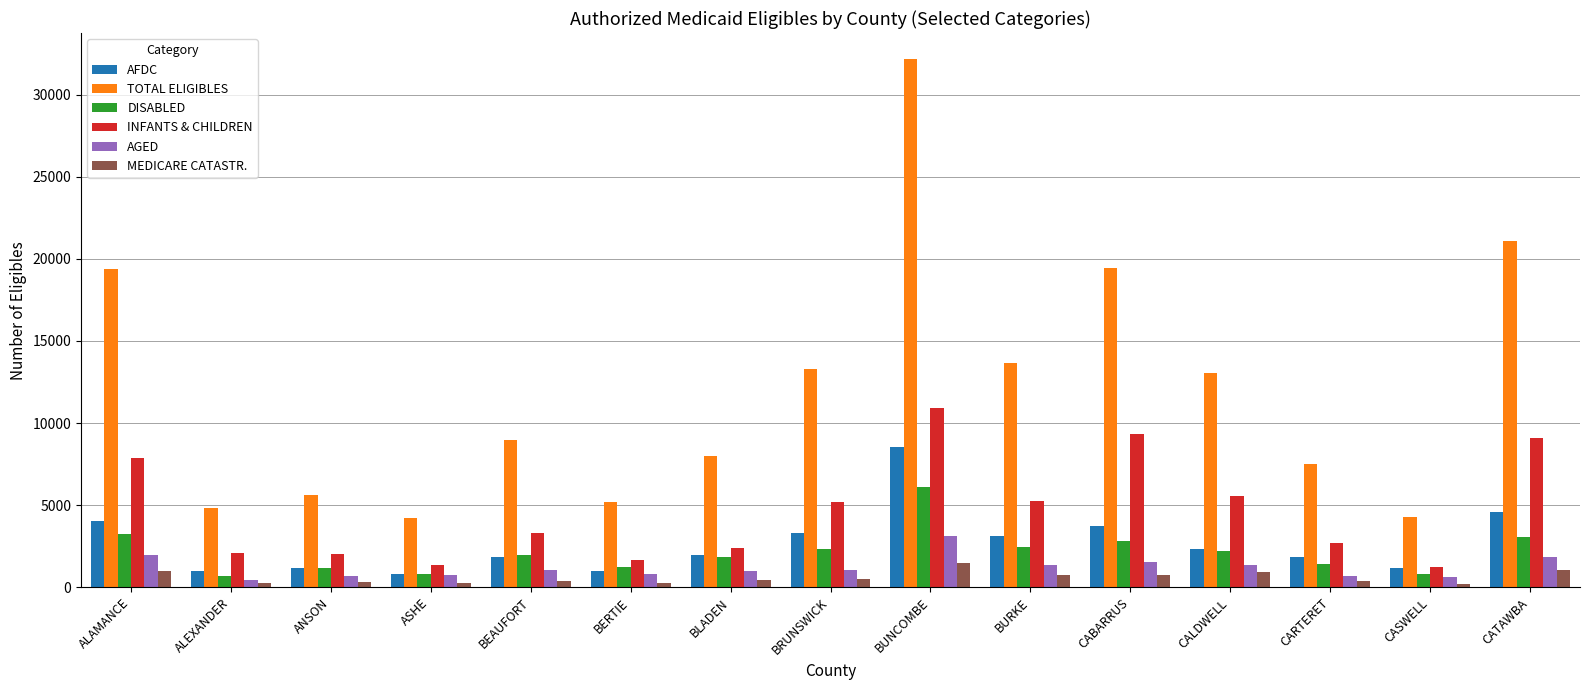

Rank the series by their maximum value, from highest to lowest.

TOTAL ELIGIBLES, INFANTS & CHILDREN, AFDC, DISABLED, AGED, MEDICARE CATASTR.